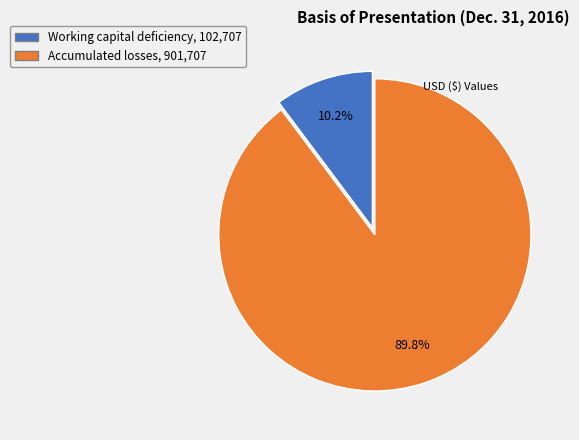

How many segments does this pie chart have?

2